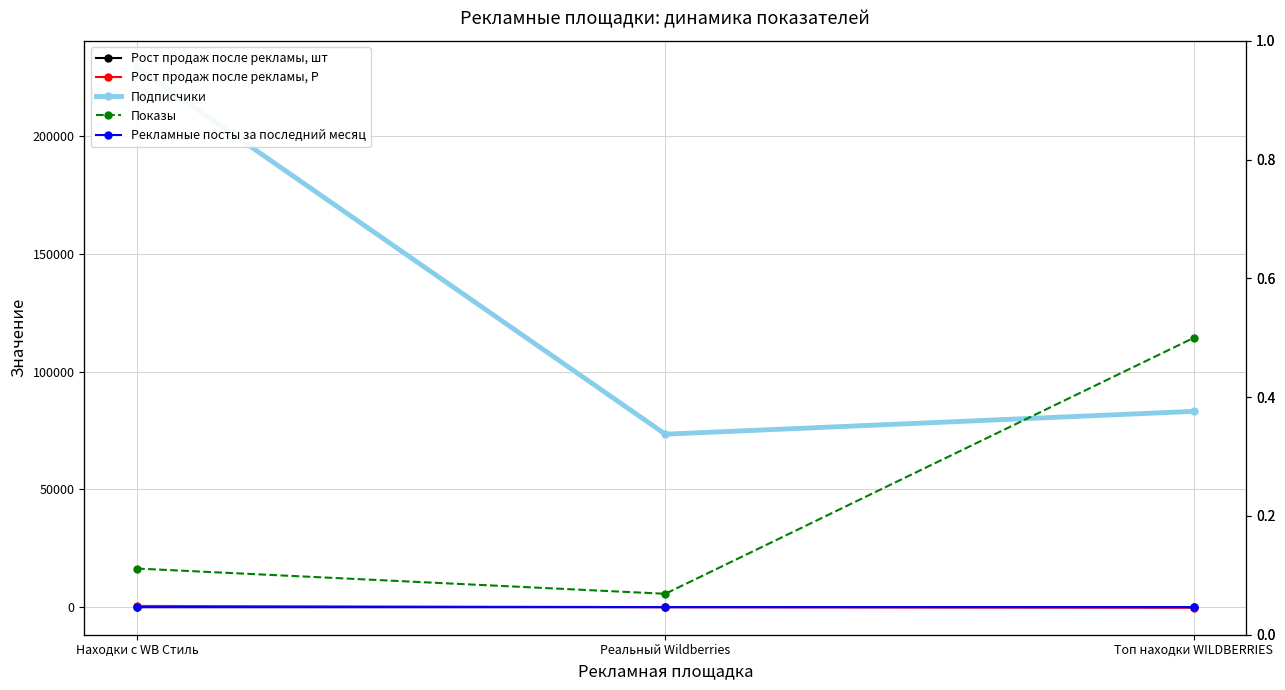

How many data points does each series have?

3